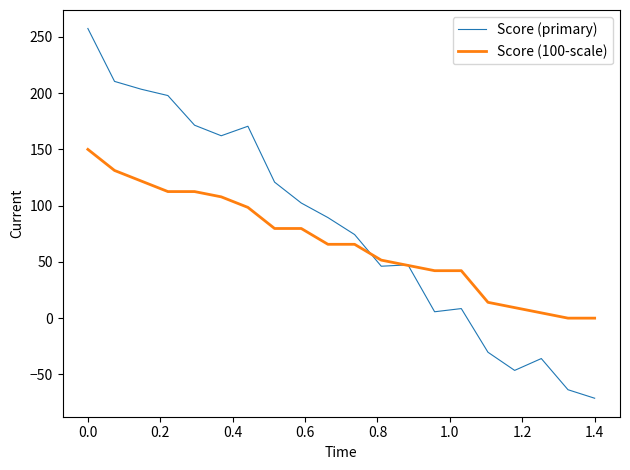

What is the sum of all Score (primary) values?

1620.5